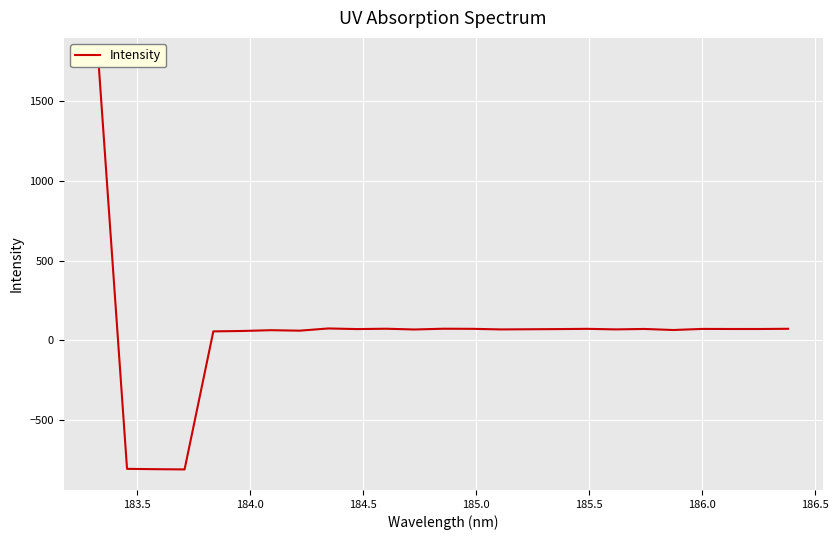

How many values exceed 71?

13